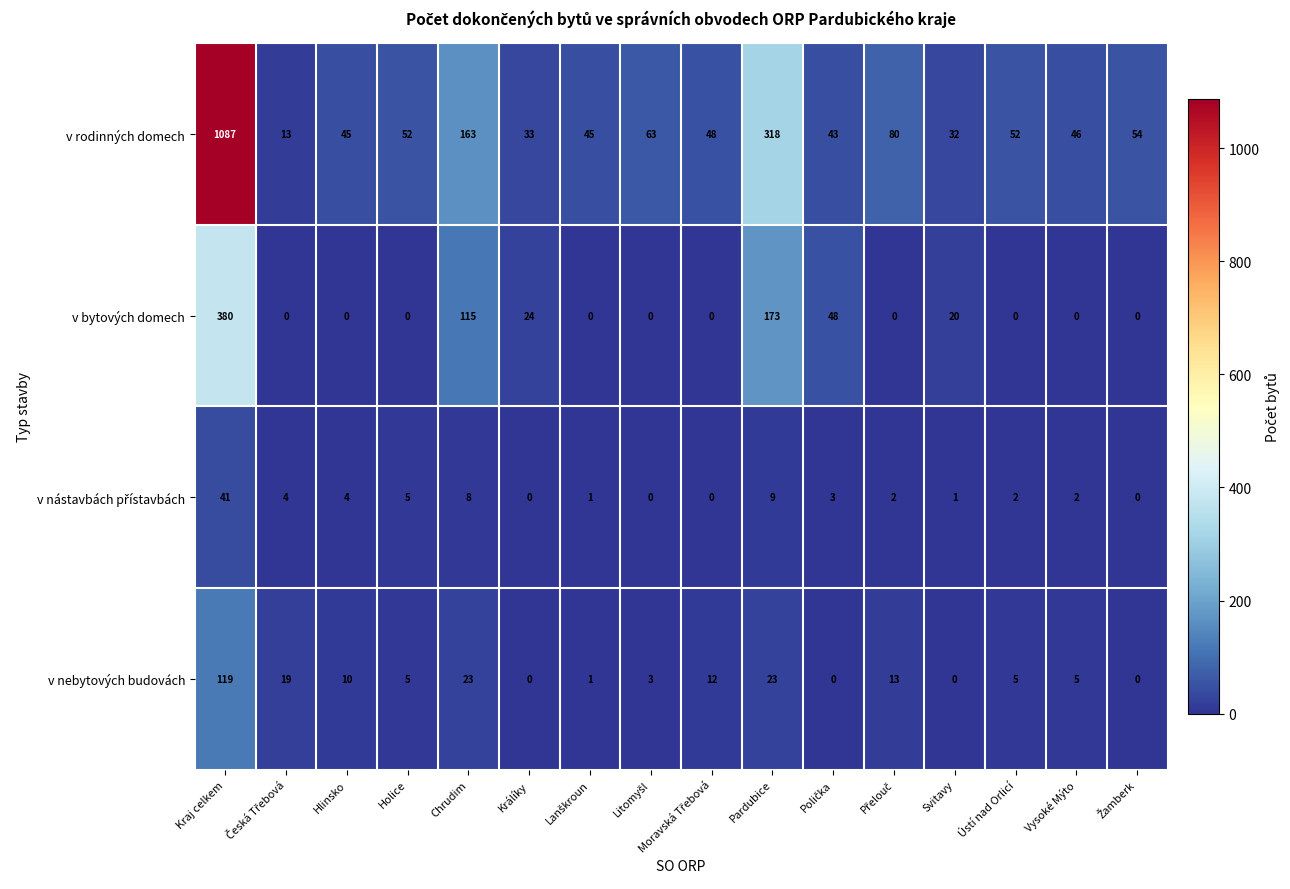

What is the spread (max minus min) of values at Kraj celkem?

1046